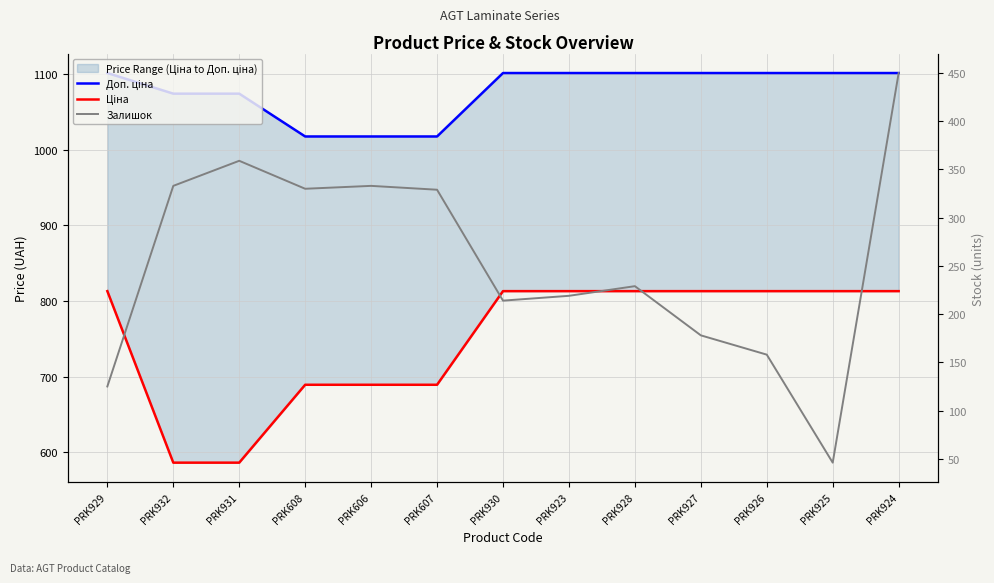

Which series has the widest spread of values?

Залишок